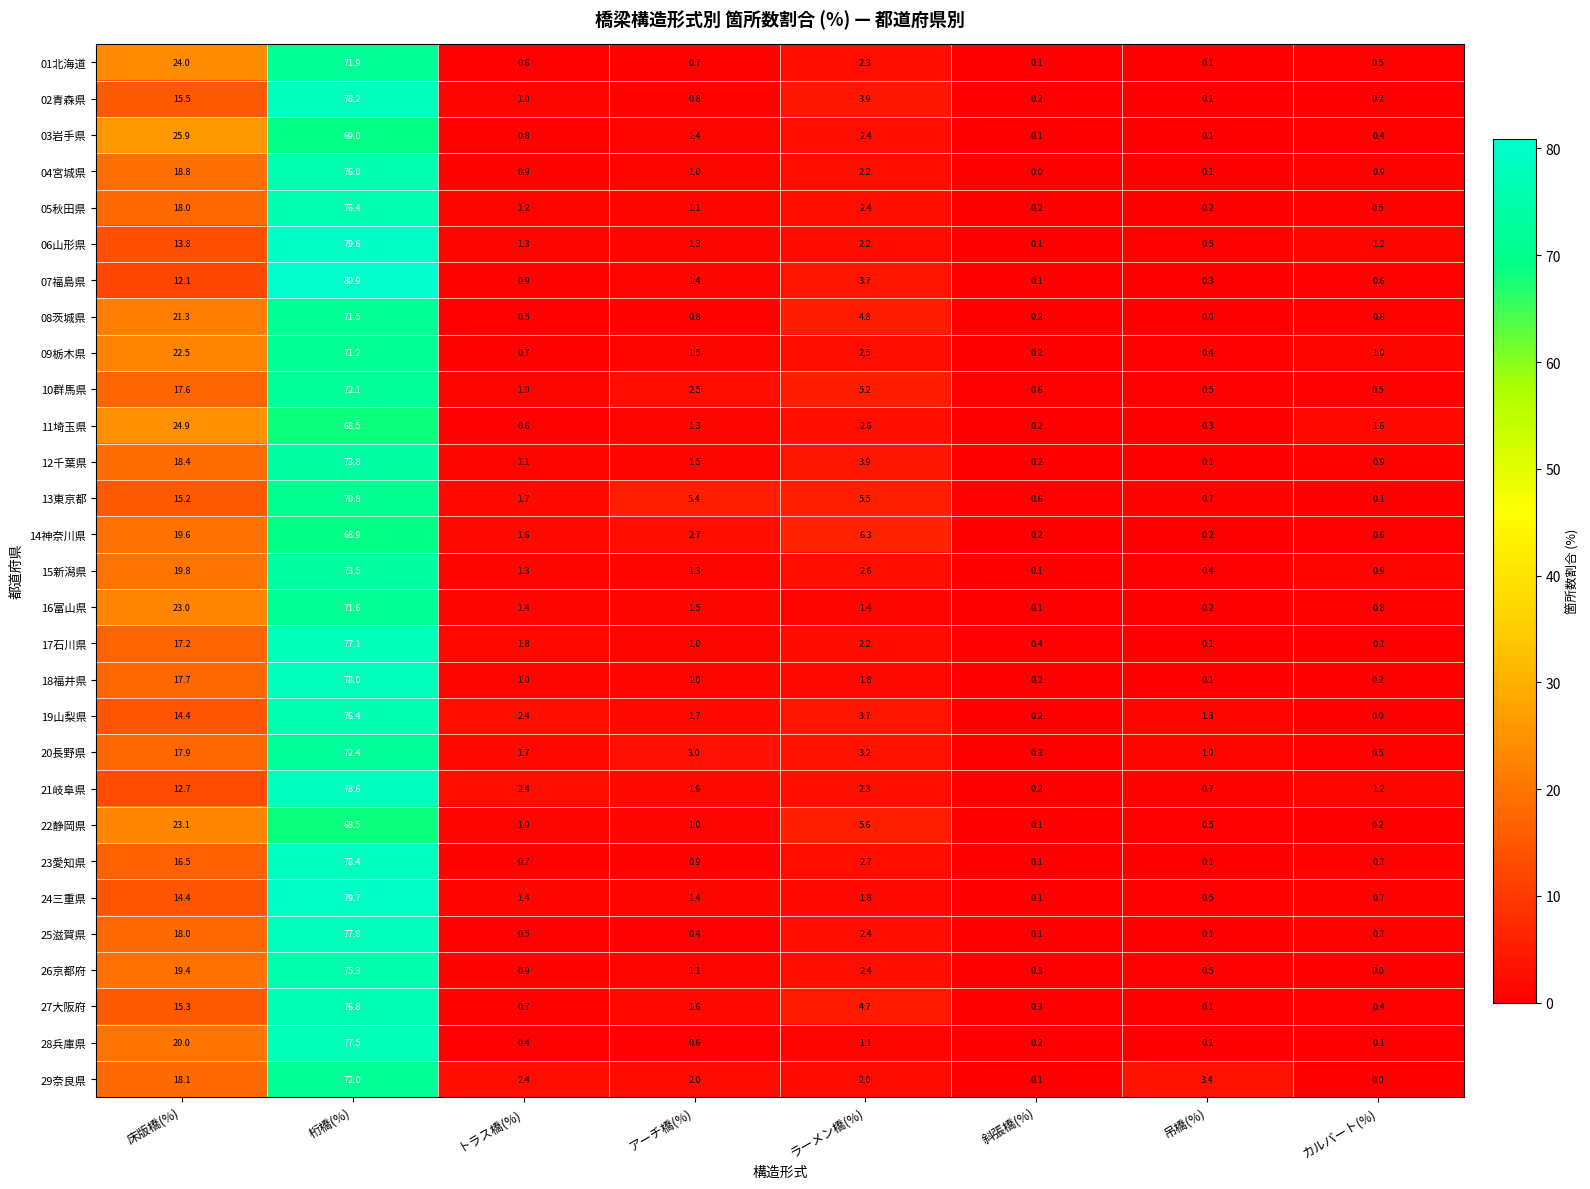

How many categories are shown in the chart?

8